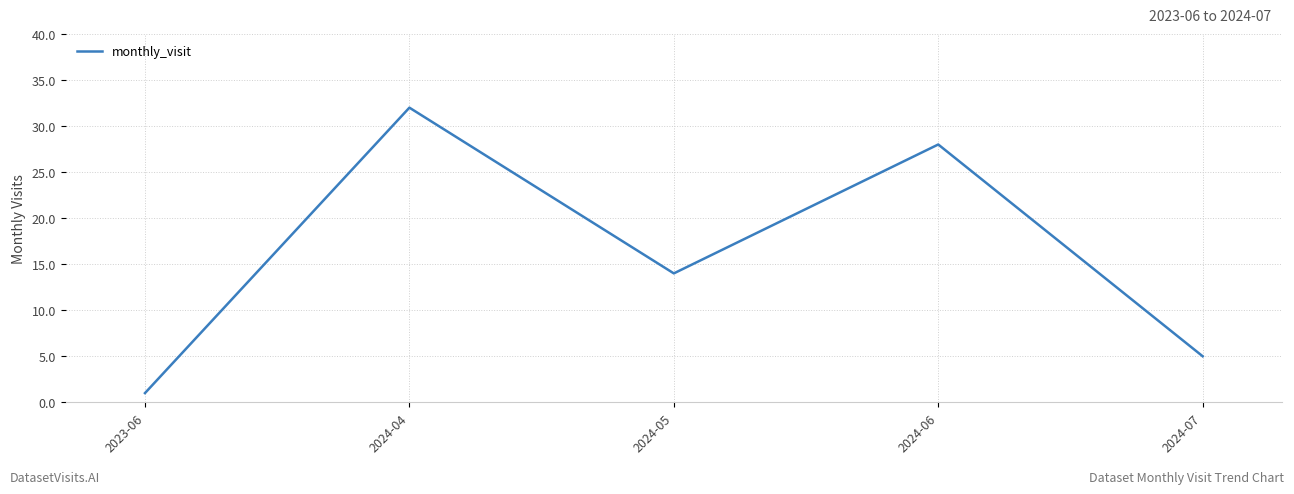

True or false: the data shows 7 at 2024-07.

False